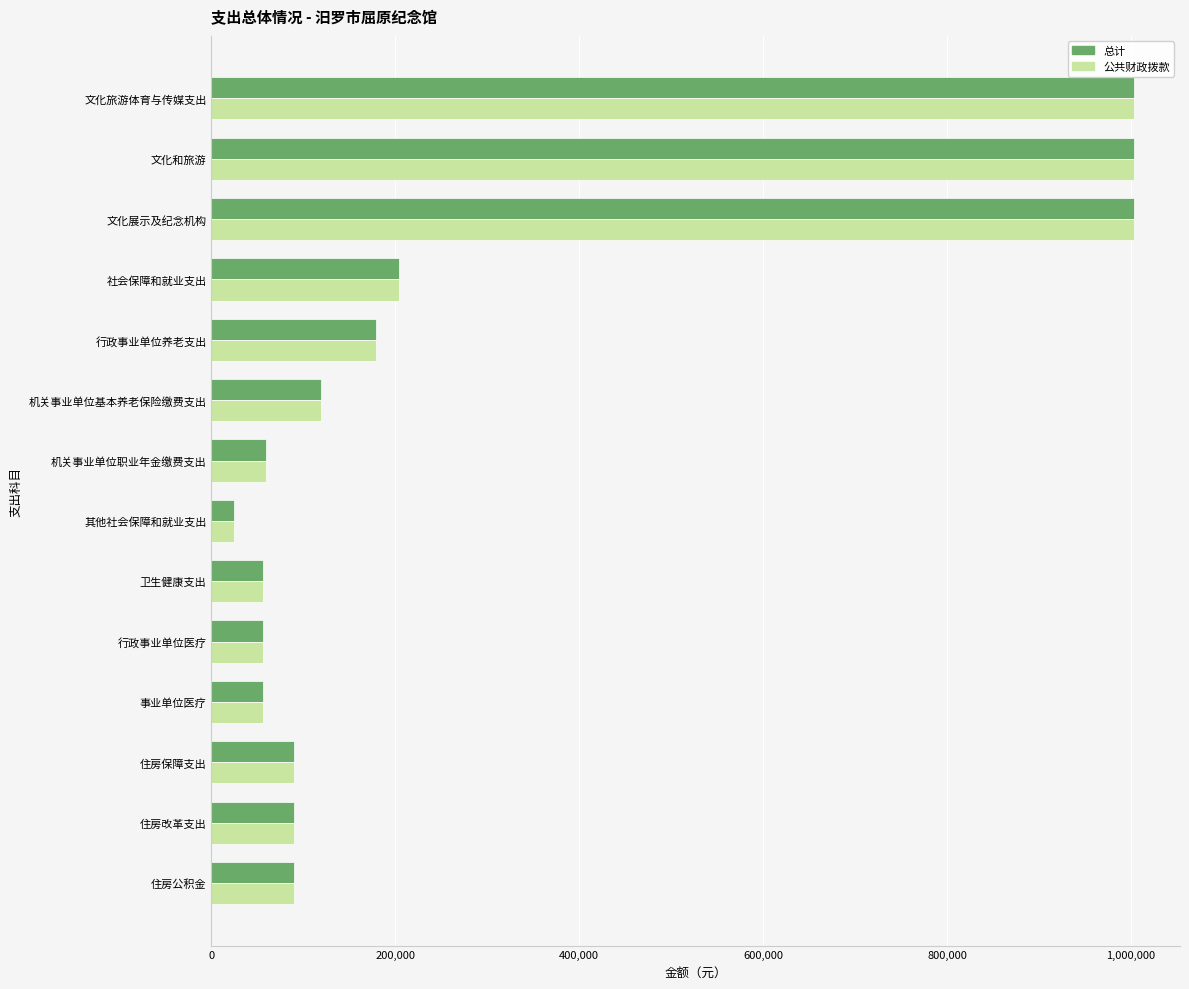

At which label is 总计 closest to 514031?

社会保障和就业支出